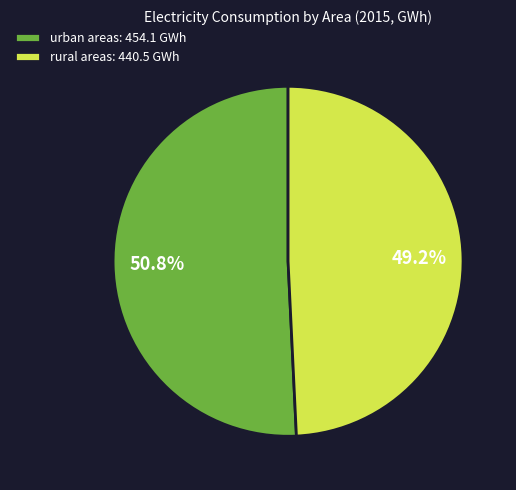

Rank the categories by value from lowest to highest.

rural areas, urban areas